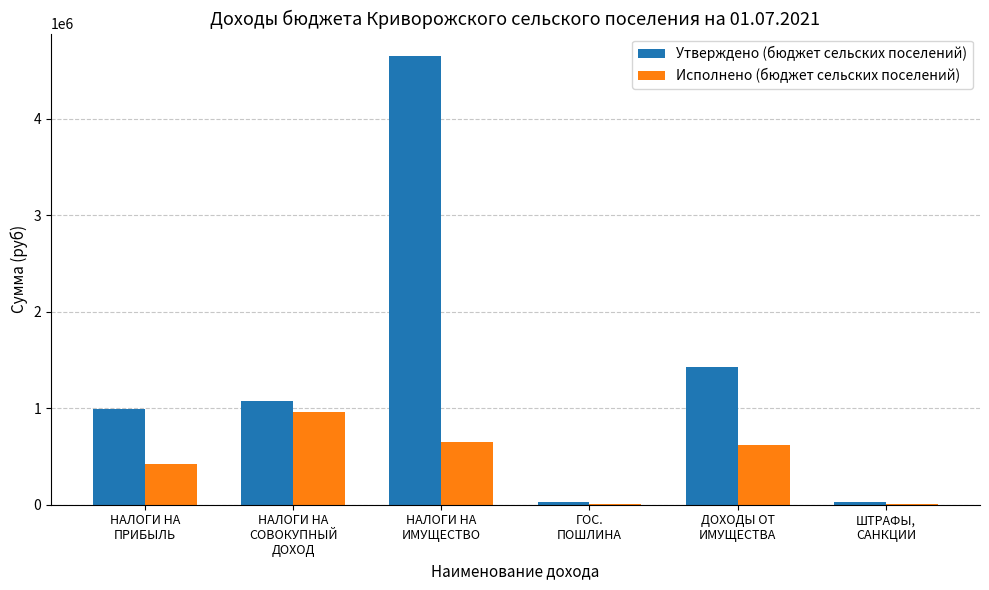

What is the sum of the Утверждено (бюджет сельских поселений) values at ДОХОДЫ ОТ
ИМУЩЕСТВА and НАЛОГИ НА
ПРИБЫЛЬ?

2421400.0